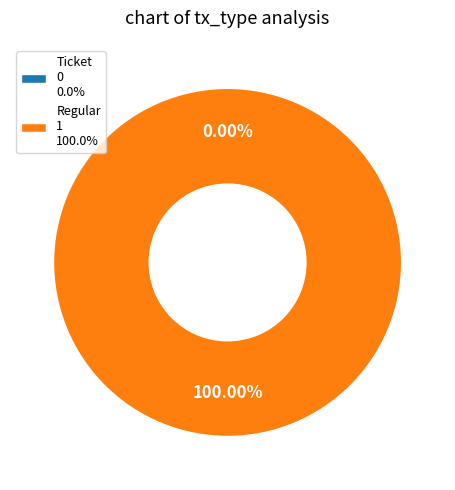

Rank the categories by value from lowest to highest.

Ticket, Regular